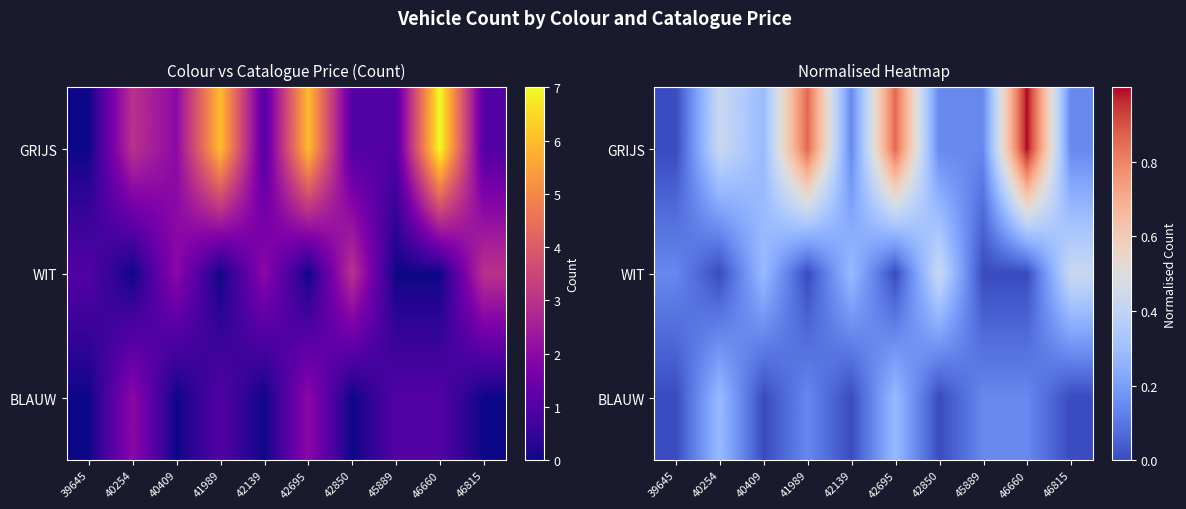

Which series has the largest total across all categories?

GRIJS